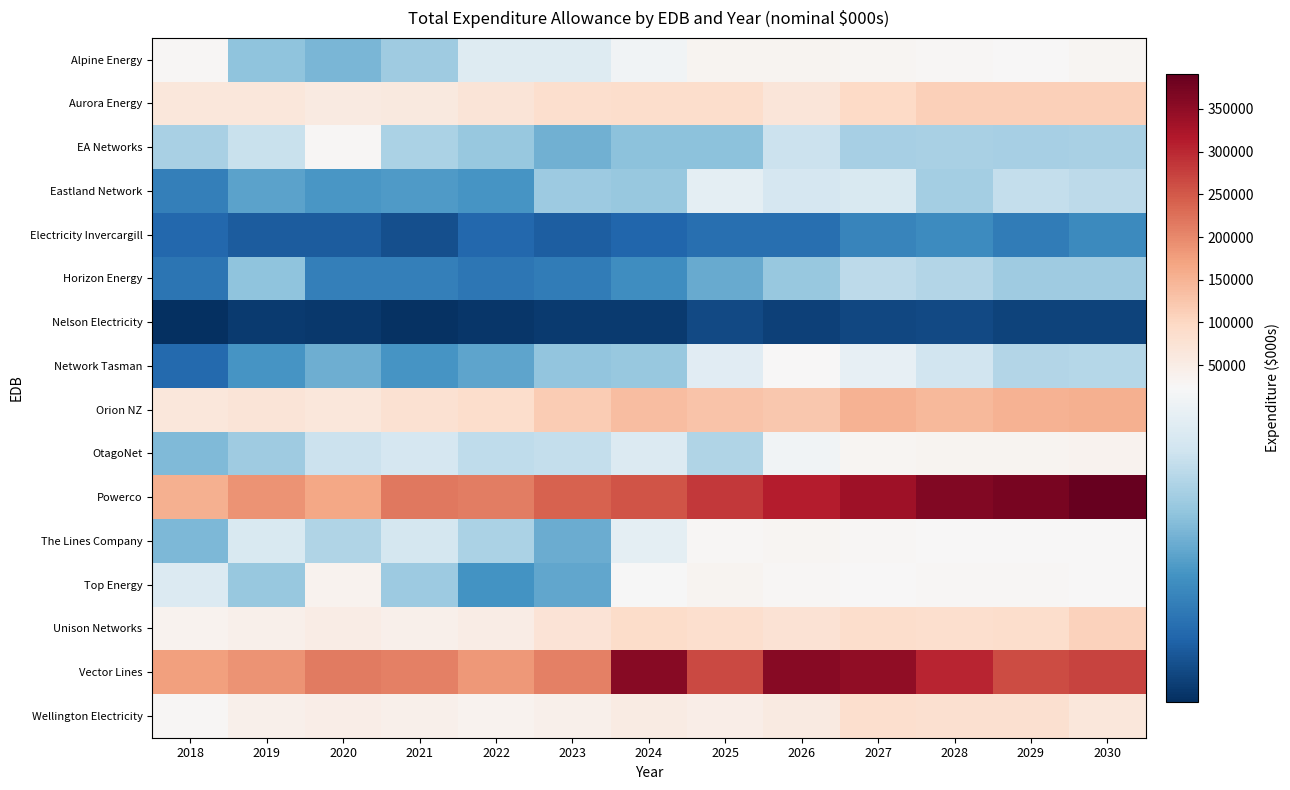

Which series changed the most between 2019 and 2030?

Powerco